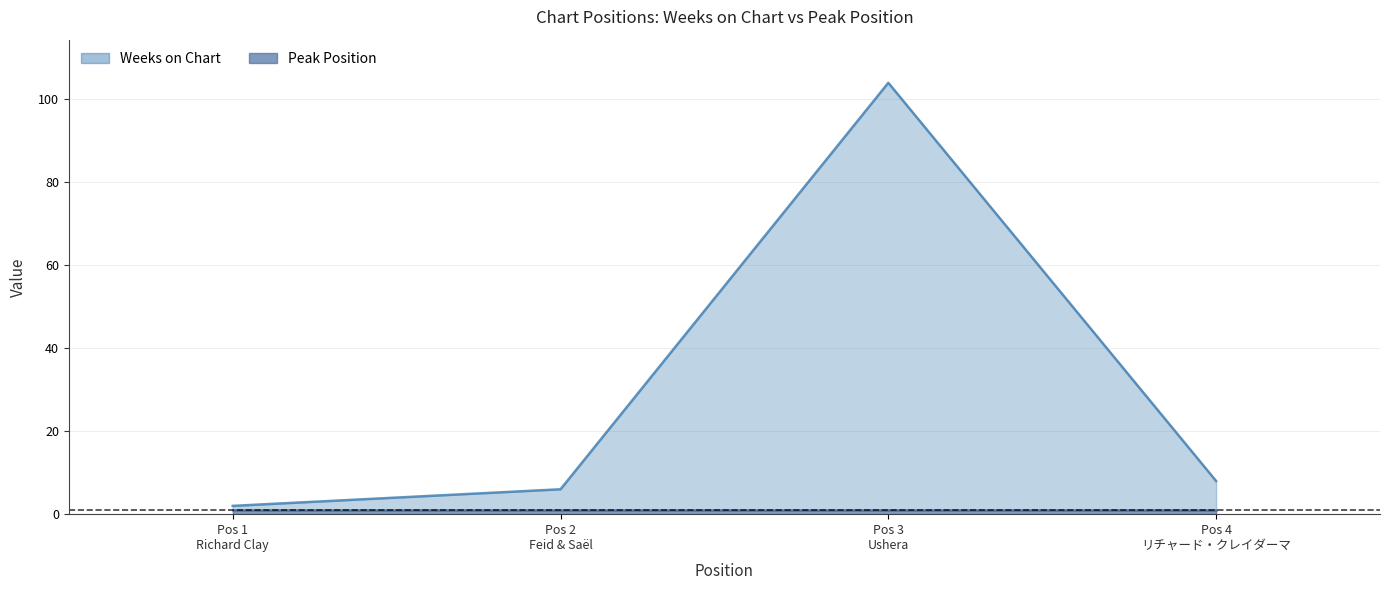

What value does the data have at Pos 3 Ushera, to the nearest 5?

105